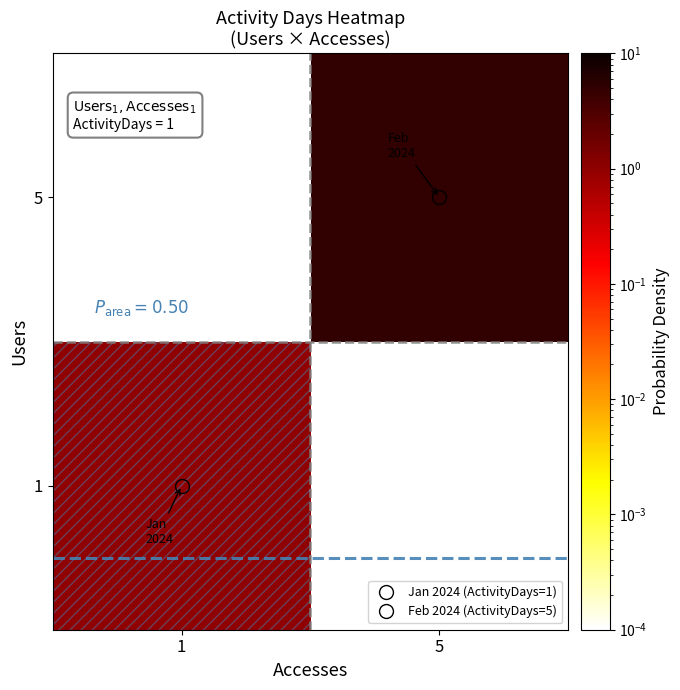

How many categories are shown in the chart?

2